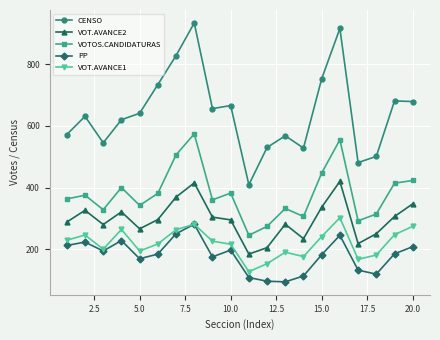

Which series has the largest range (max minus min)?

CENSO